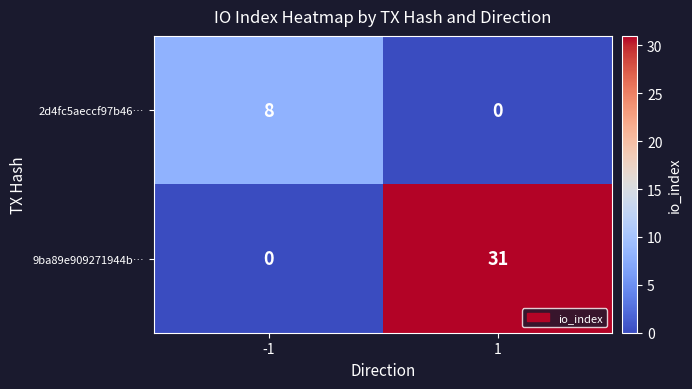

How many values in 2d4fc5aeccf97b46… are above zero?

1